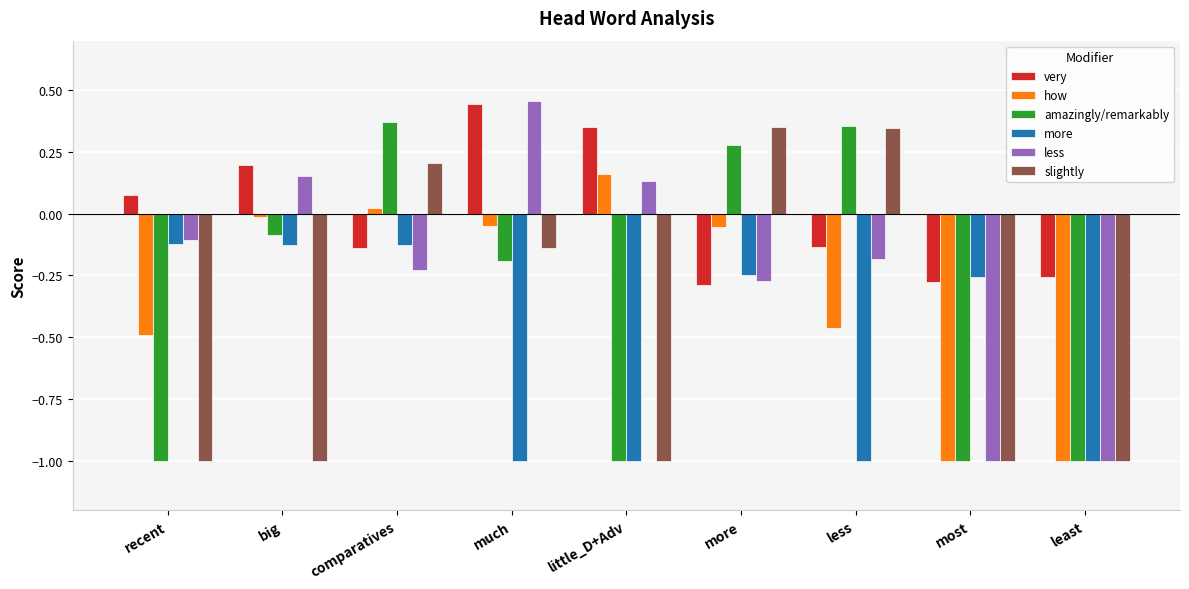

What is the spread (max minus min) of values at comparatives?

0.6